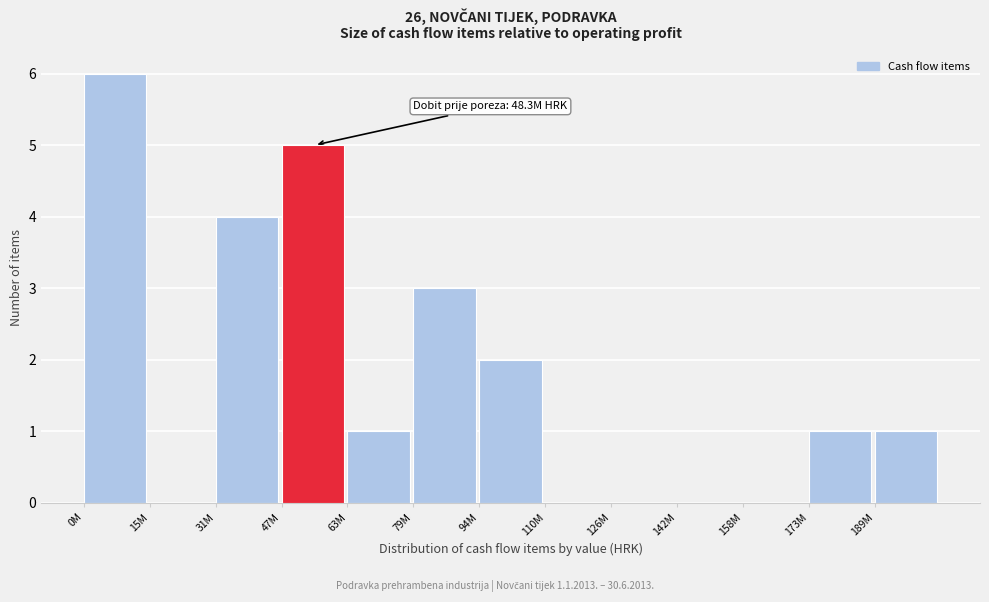

Reading left to right, extract all data points from this chart.

0M=6	15M=0	31M=4	47M=5	63M=1	79M=3	94M=2	110M=0	126M=0	142M=0	158M=0	173M=1	189M=1